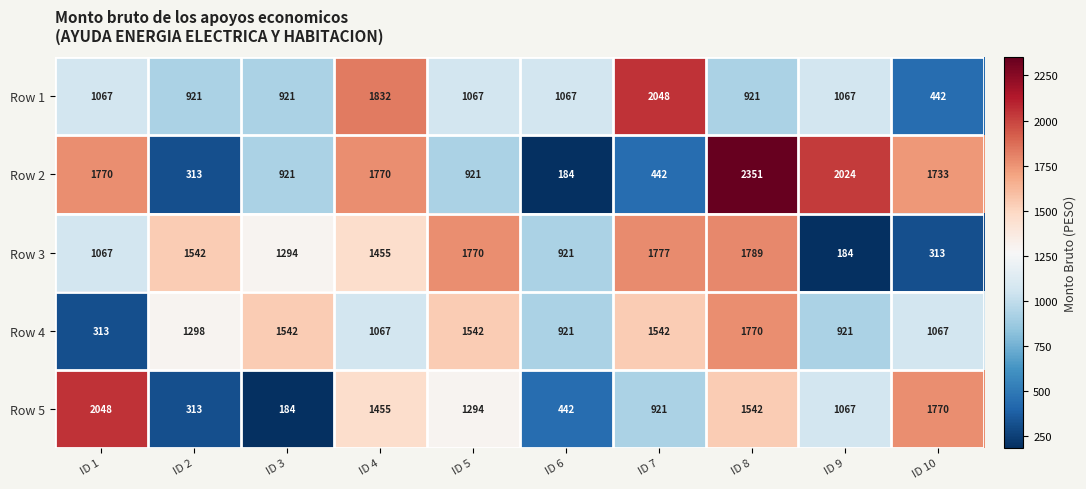

The Row 4 series shows 1298 at ID 2. True or false?

True